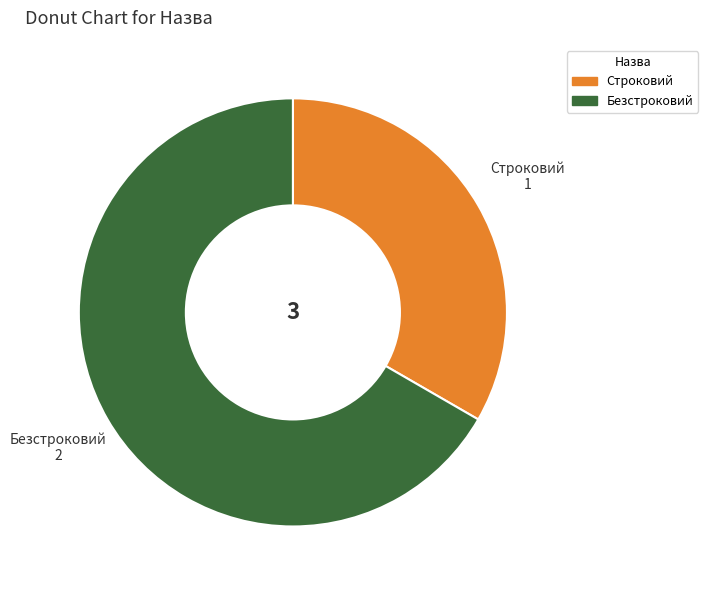

Which slice is the smallest?

Строковий